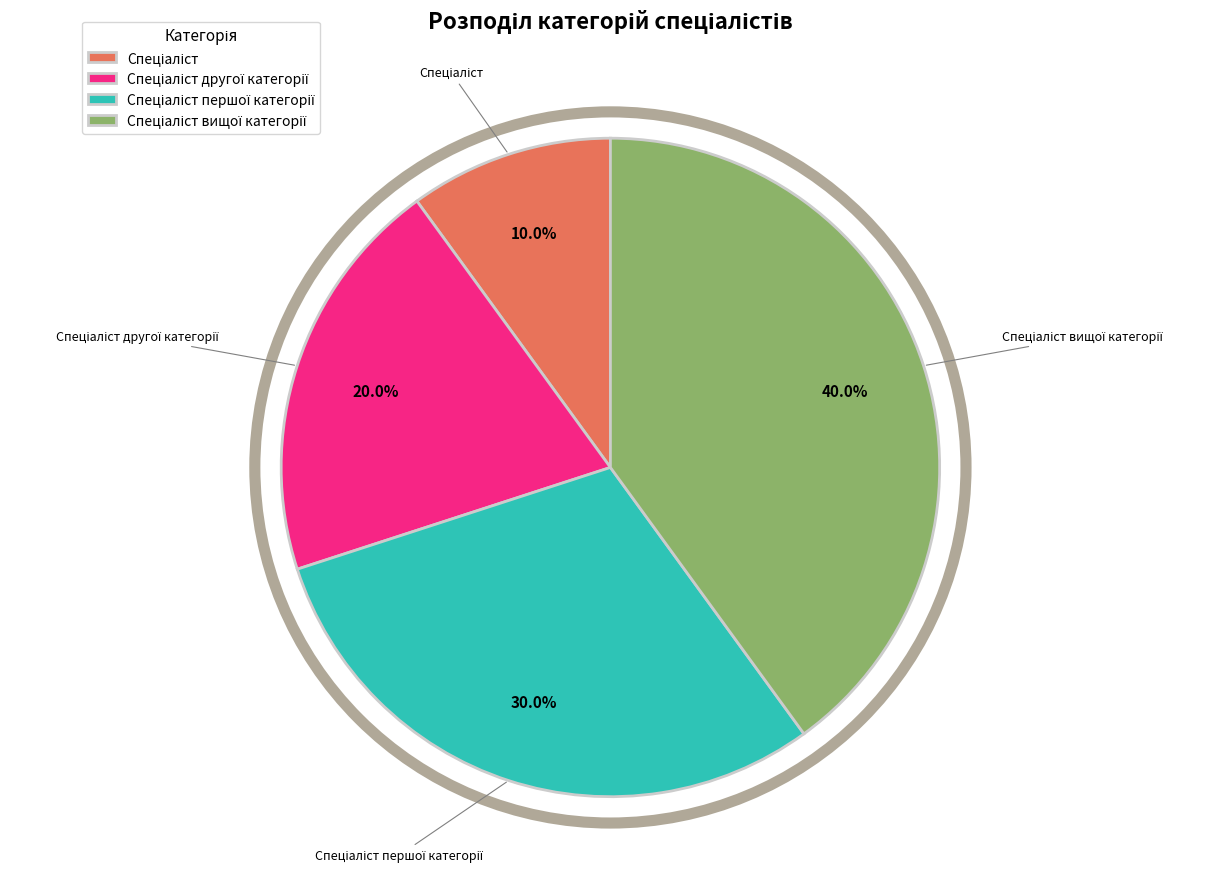

Is there any slice that represents more than half of the pie?

No